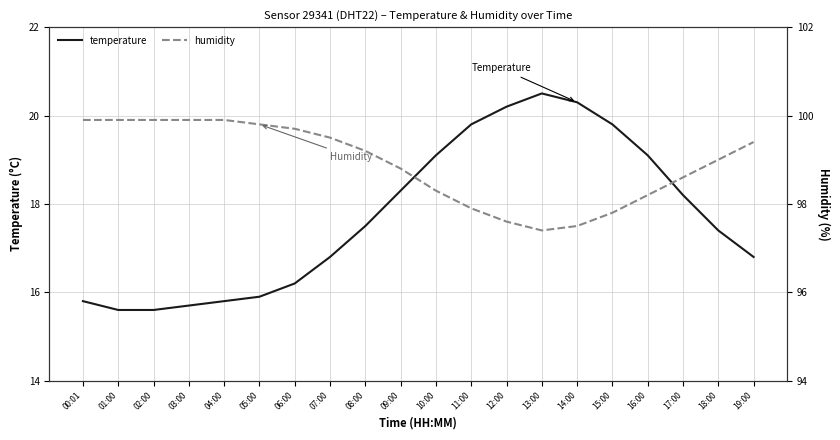

Reading right to left, transcribe all the data shown in this chart.

temperature: 16.8	17.4	18.2	19.1	19.8	20.3	20.5	20.2	19.8	19.1	18.3	17.5	16.8	16.2	15.9	15.8	15.7	15.6	15.6	15.8
humidity: 99.4	99.0	98.6	98.2	97.8	97.5	97.4	97.6	97.9	98.3	98.8	99.2	99.5	99.7	99.8	99.9	99.9	99.9	99.9	99.9